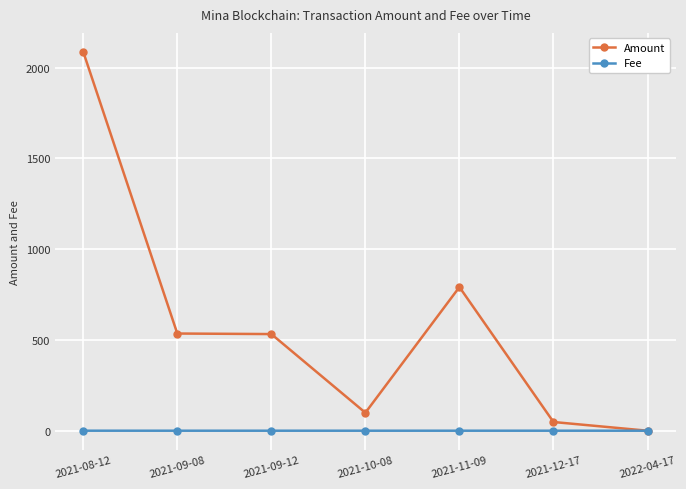

Which label corresponds to the largest value in the chart?

2021-08-12